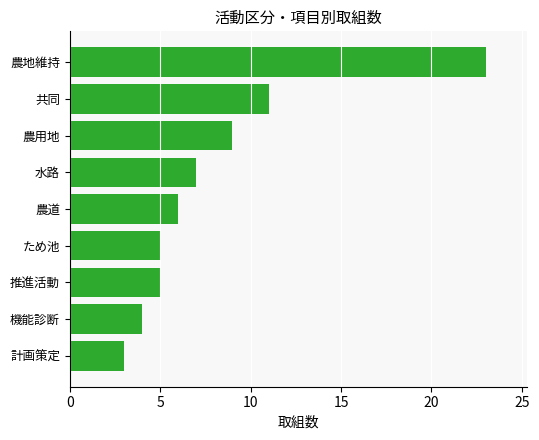

What is the difference between the second highest and minimum values?

8